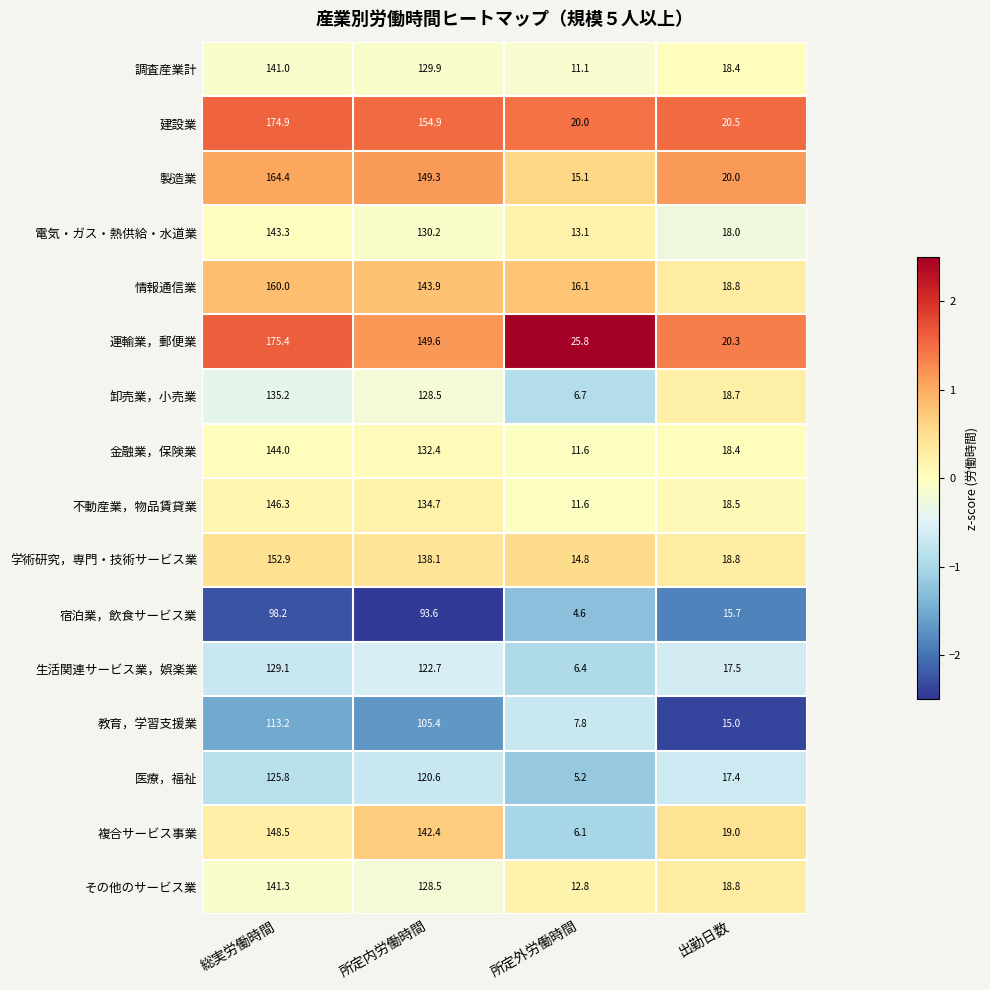

Which series has the largest range (max minus min)?

運輸業，郵便業